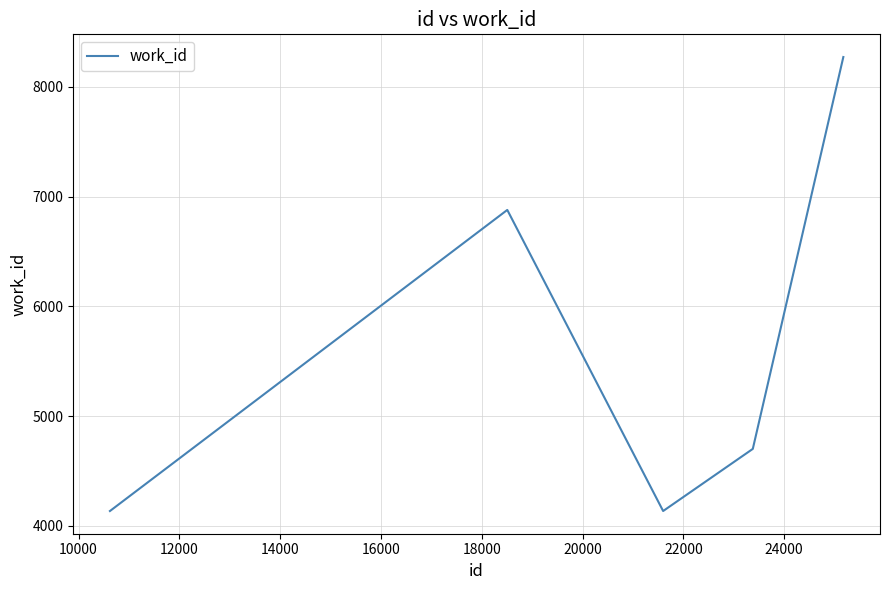

True or false: there are more than 0 points higher than both neighbors.

True